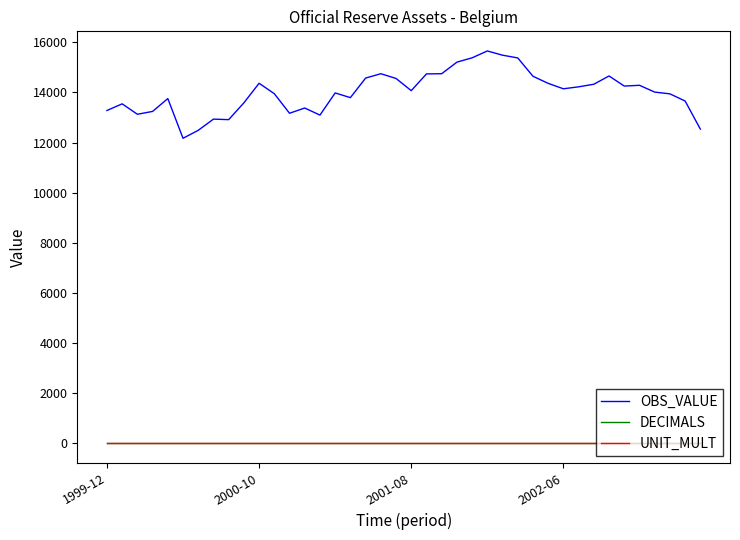

Which series has the largest total across all categories?

OBS_VALUE